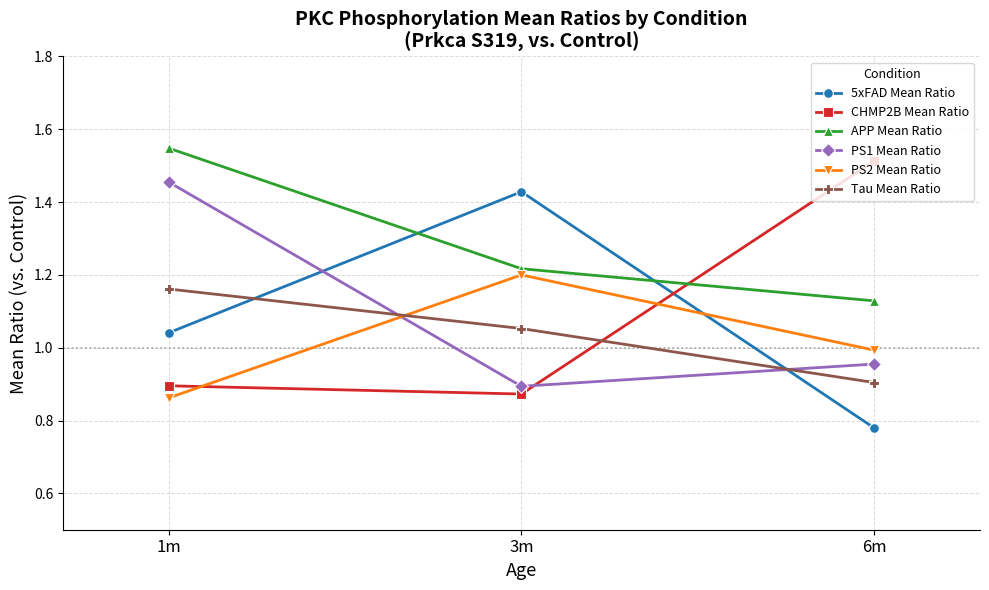

Is it true that PS2 Mean Ratio equals 0.3 at 6m?

False